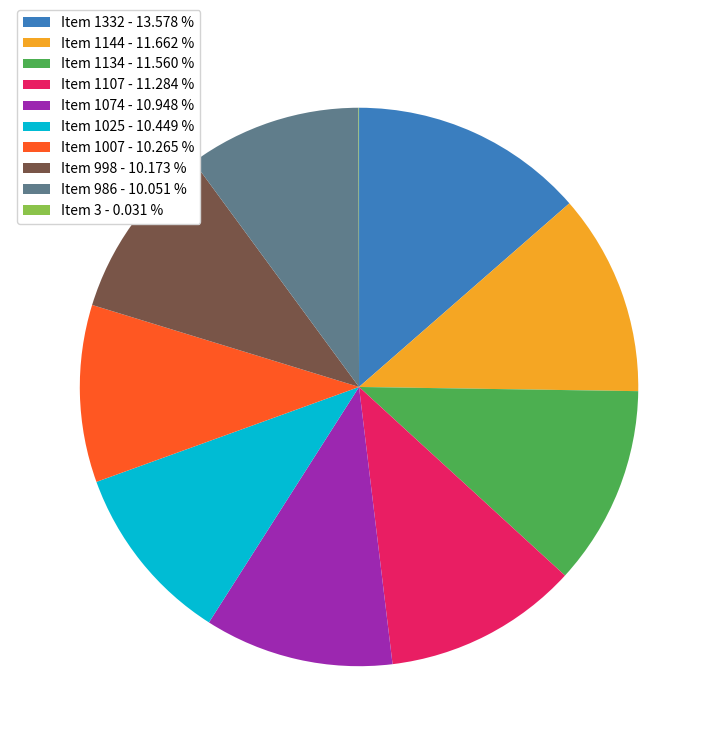

Combined, do Item 1025 - 10.449 % and Item 1332 - 13.578 % account for over 50%?

No